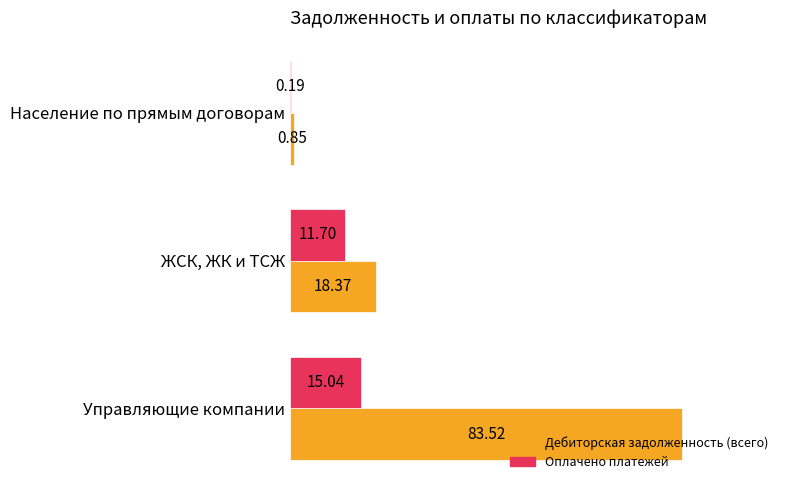

Which series changed the most between Управляющие компании and Население по прямым договорам?

Дебиторская задолженность (всего)